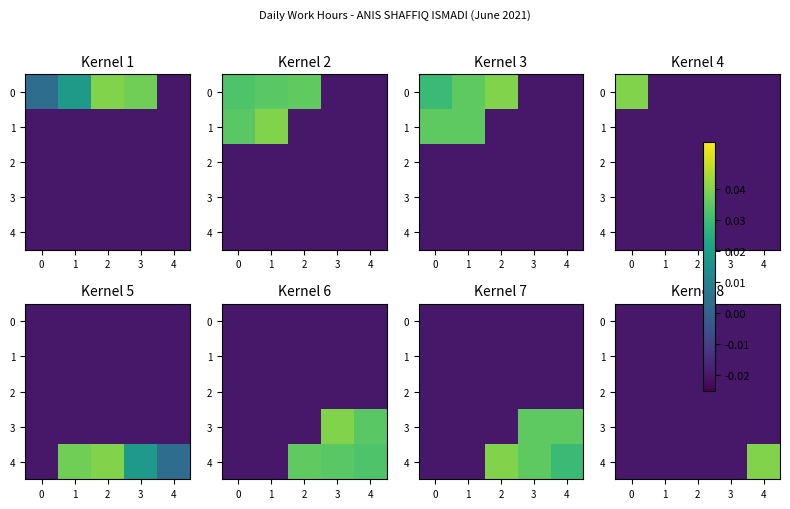

Between 1 and 4, which series saw the biggest shift?

4